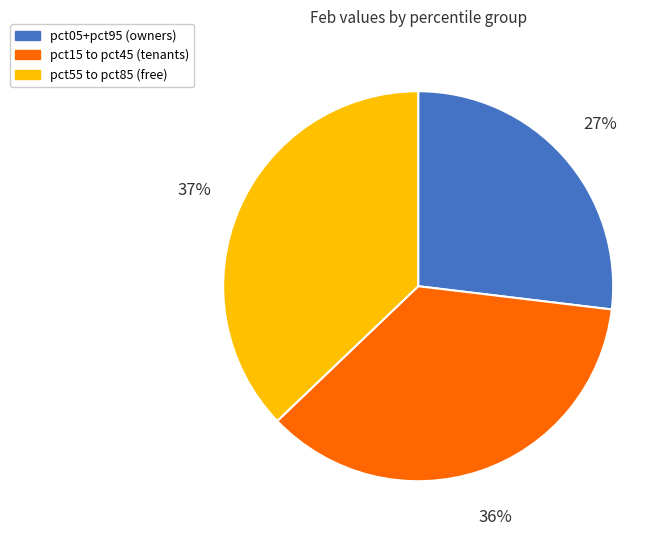

Count the number of slices in the pie.

3